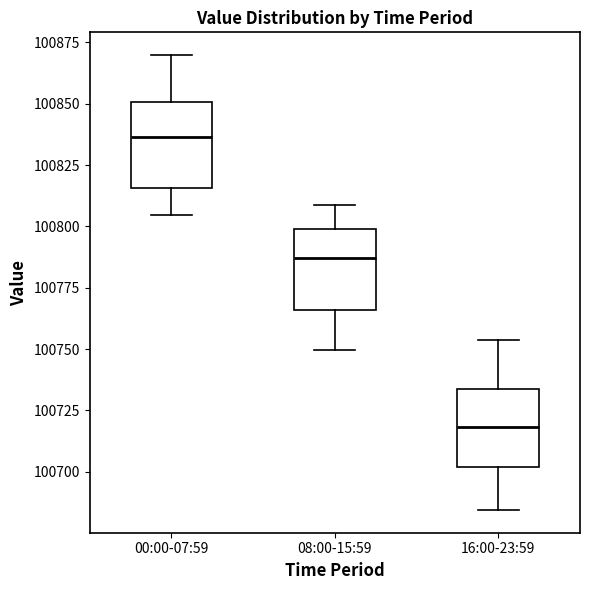

Reading left to right, read every box against the y-axis: the position of its median line, the range the box covers, and the ends of its whiskers. The values are not printed on the chart, so give them approximately, as read against the axis.

00:00-07:59: median 100835, box 100815 to 100850, whiskers 100805 to 100870
08:00-15:59: median 100785, box 100765 to 100800, whiskers 100750 to 100810
16:00-23:59: median 100720, box 100700 to 100735, whiskers 100685 to 100755